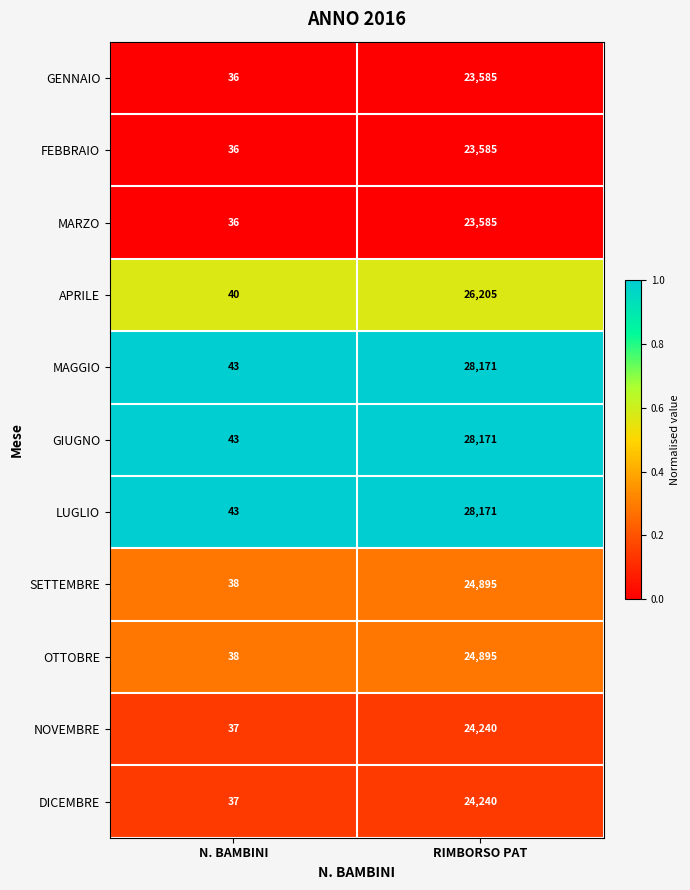

List the labels in order of MARZO value, smallest first.

N. BAMBINI, RIMBORSO PAT